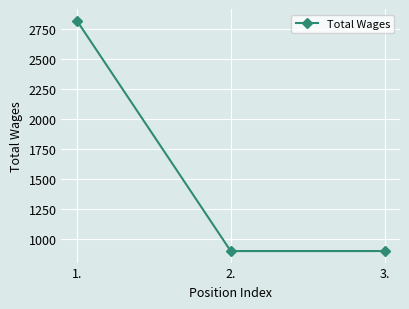

What position from the right is 3.?

1